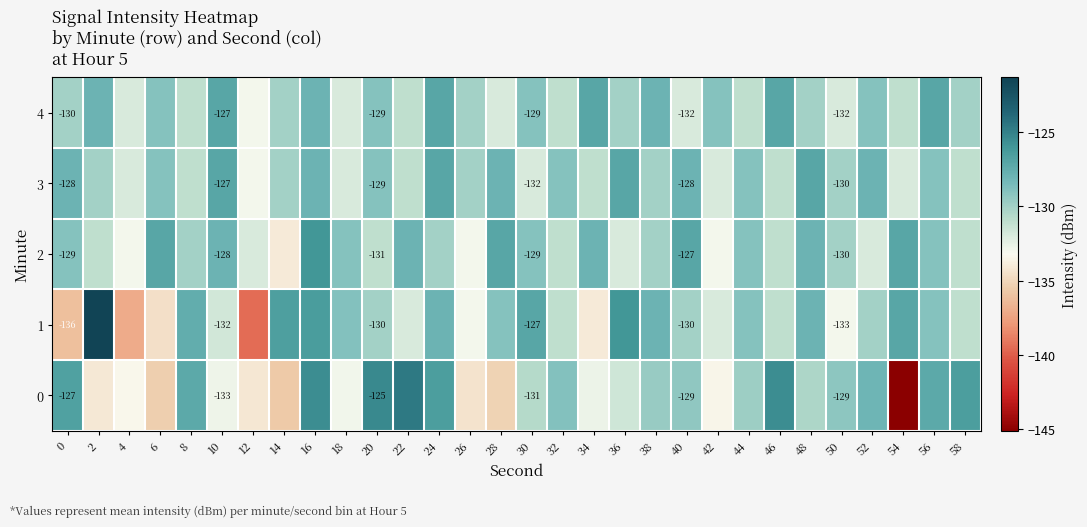

What is the sum of all 2 values?

-3895.0